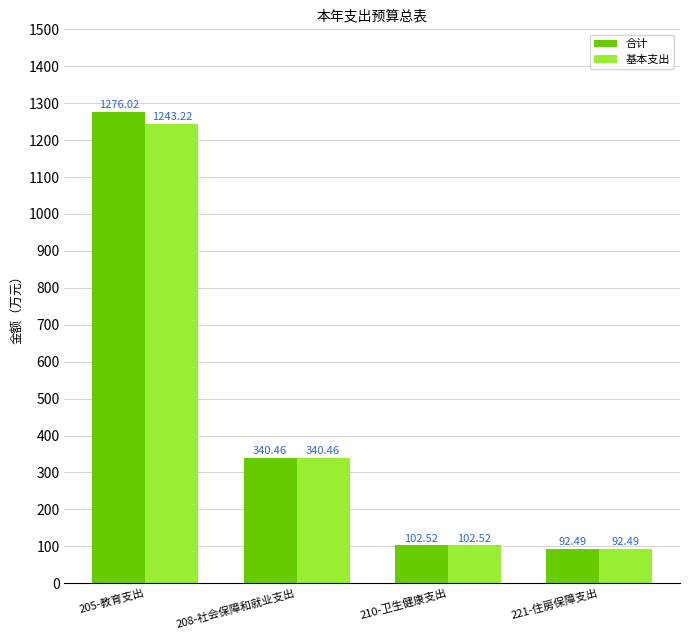

What is the approximate value of 基本支出 at 205-教育支出?

1243.2